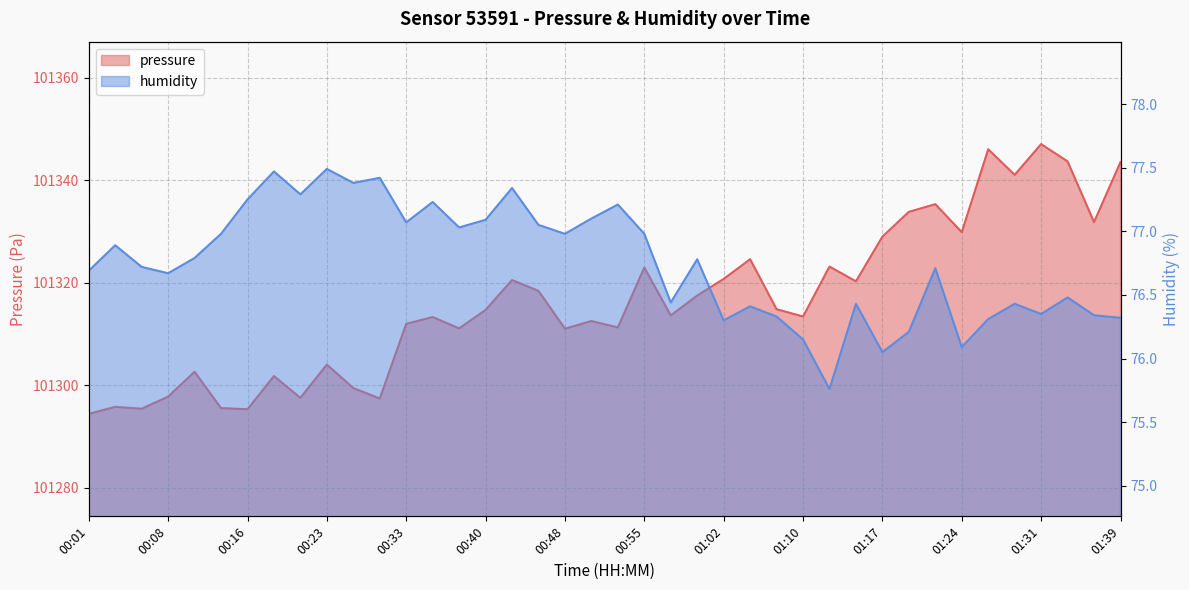

Does the chart display data point markers on the line(s)?

No